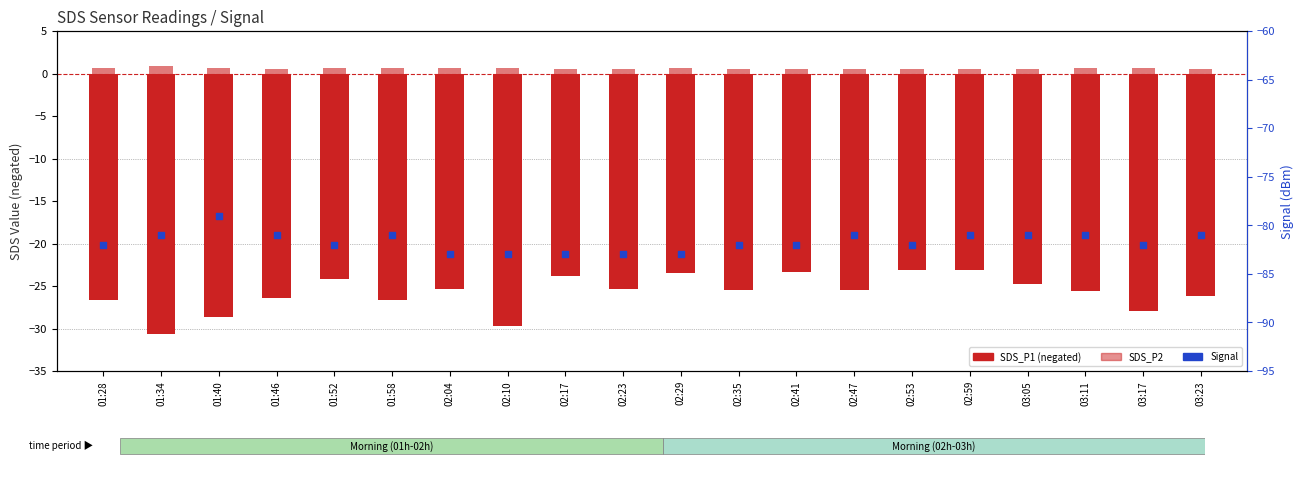

What are all the series names shown in the legend?

SDS_P1, SDS_P2, Signal